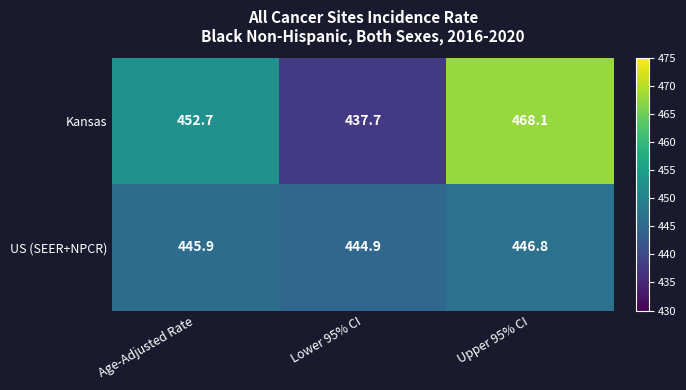

What is the difference between the highest and lowest values at Upper 95% CI?

21.3